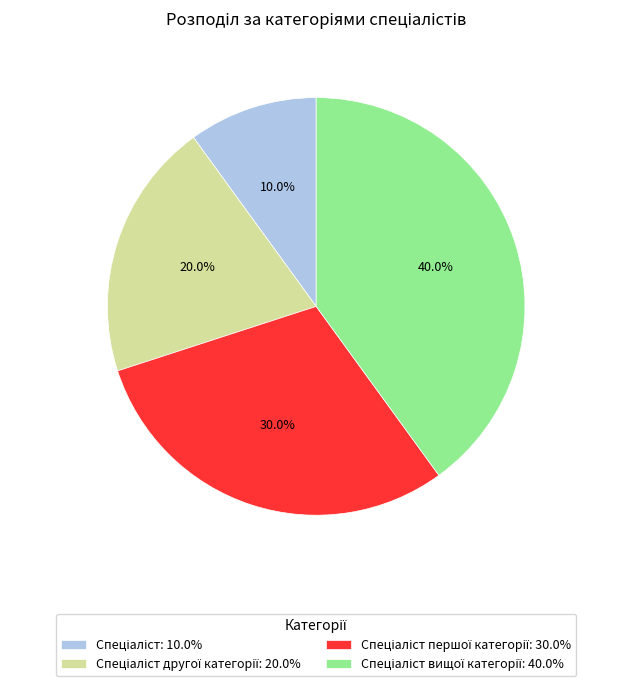

Is there any slice that represents more than half of the pie?

No